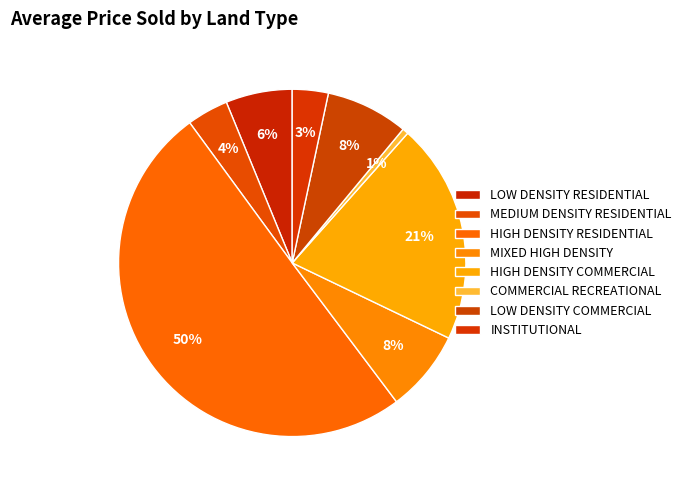

What is the largest slice in the pie chart?

HIGH DENSITY RESIDENTIAL